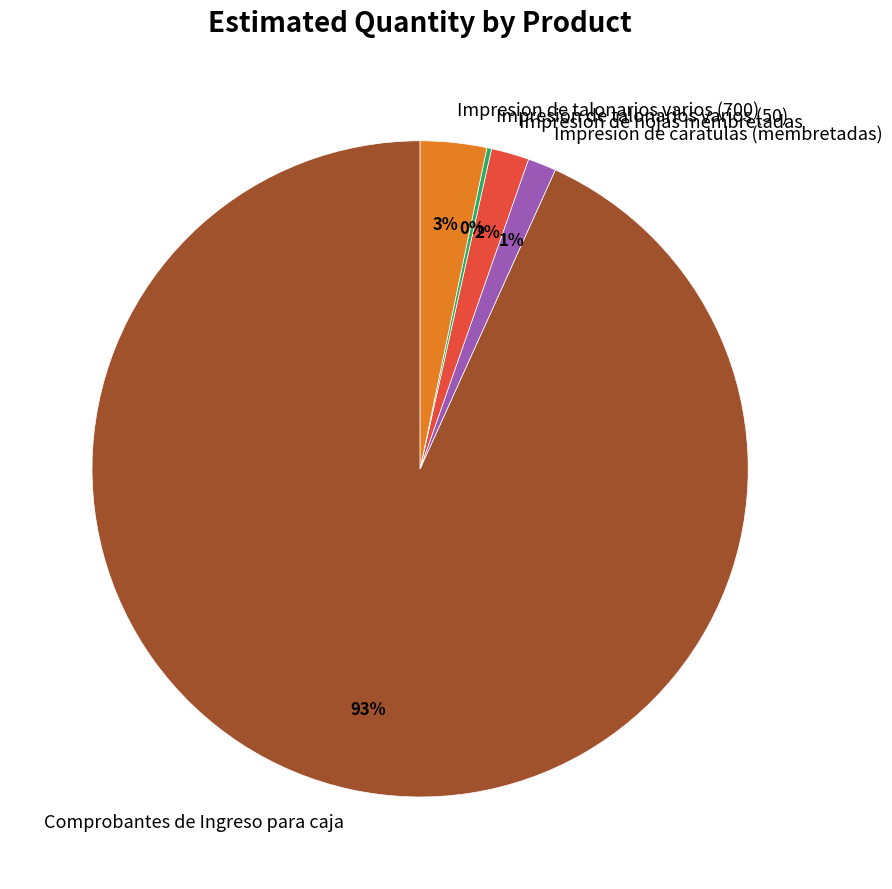

To the nearest percent, what portion does Impresion de caratulas (membretadas) represent?

1%